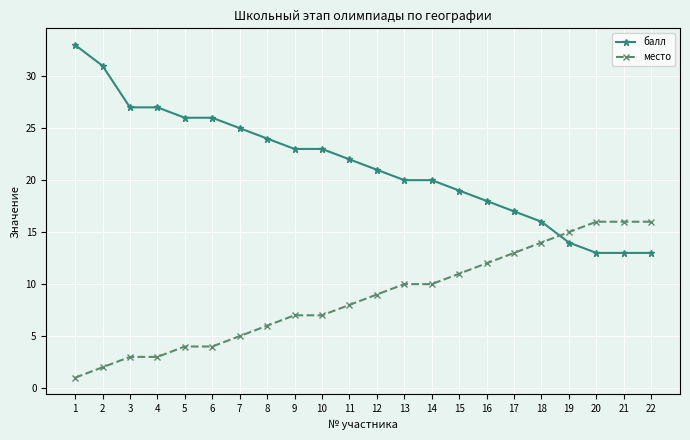

Rank the series by their average value, from lowest to highest.

место, балл